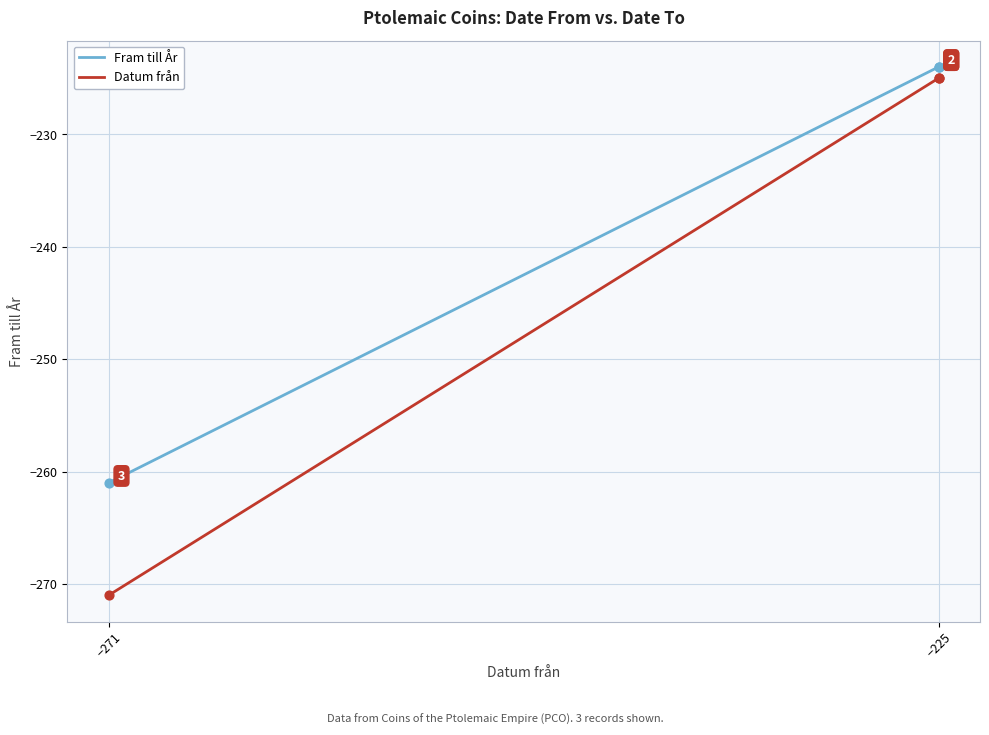

Which series reaches the minimum Y coordinate?

Datum från